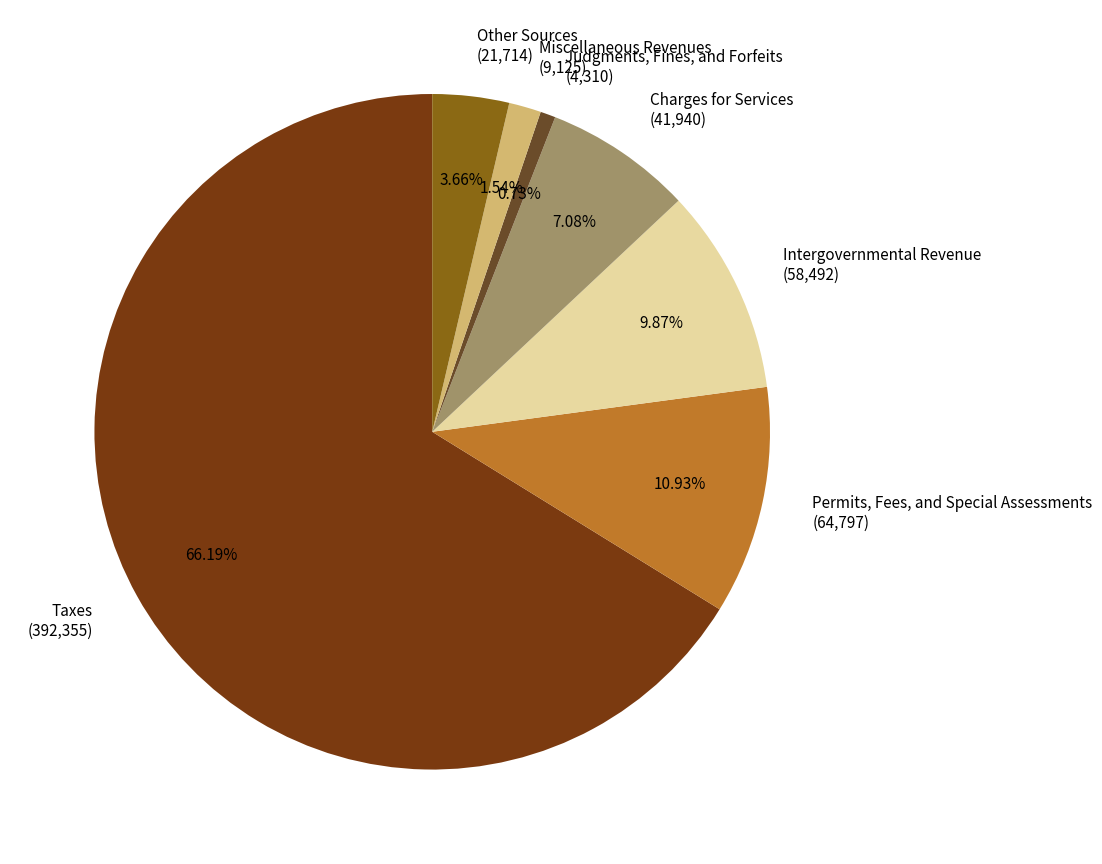

The Intergovernmental Revenue slice represents 17% of the pie. True or false?

False